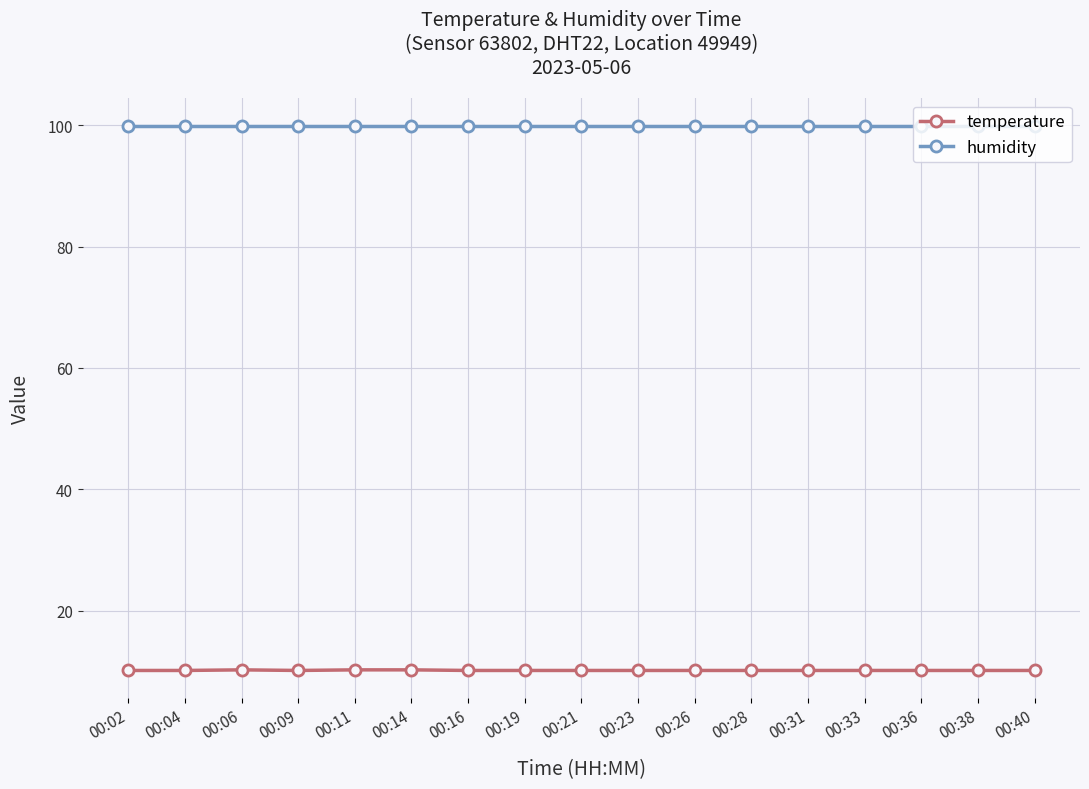

Rank the series by their maximum value, from highest to lowest.

humidity, temperature